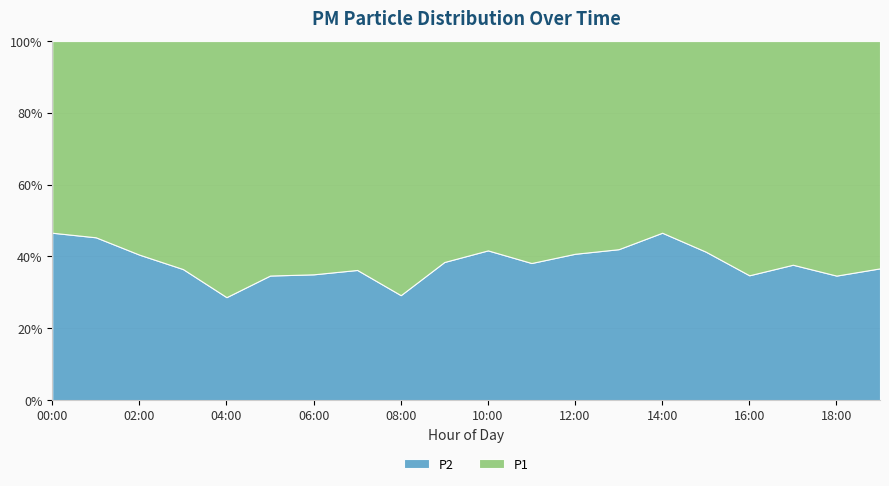

Reading left to right, list all the values displayed in this chart.

P1: 6.9	6.5	10.4	15.8	17.4	18.2	11.0	19.2	14.1	12.0	10.9	9.2	8.1	7.5	6.9	8.2	11.3	13.8	16.8	15.7
P2: 6.0	5.3	7.1	9.1	7.0	9.7	5.9	10.9	5.8	7.5	7.8	5.7	5.5	5.4	6.0	5.8	6.0	8.4	8.9	9.1